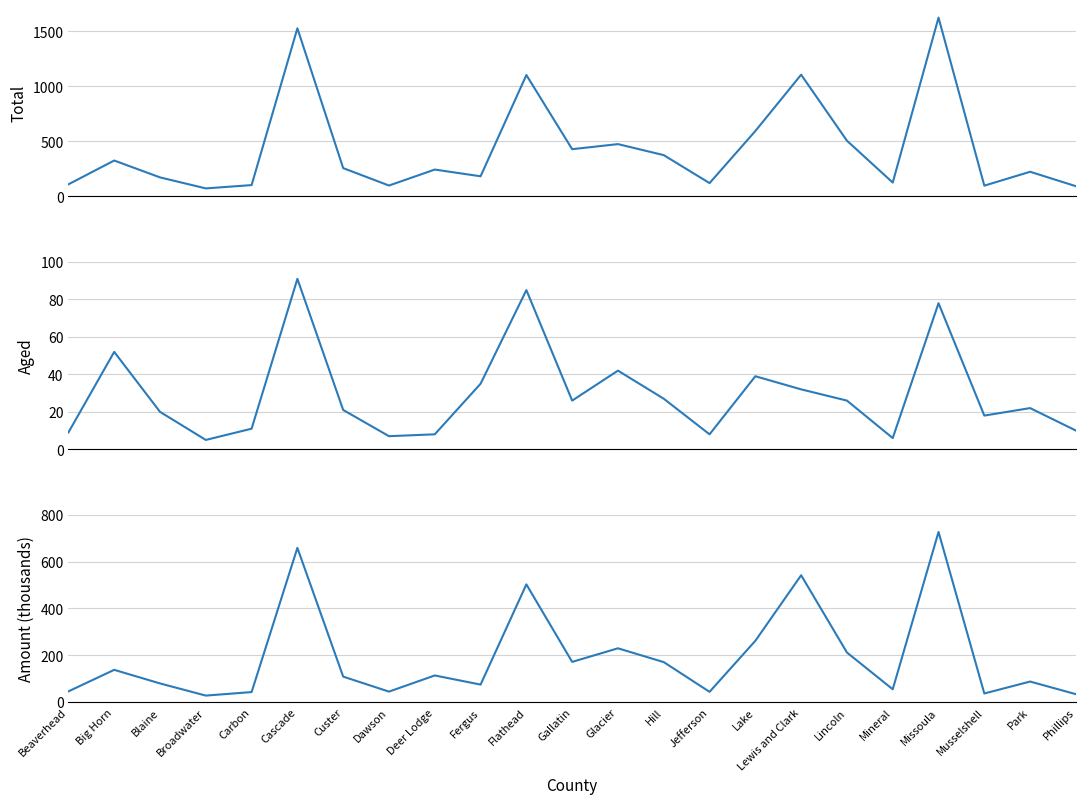

What is the greatest value displayed?

1623